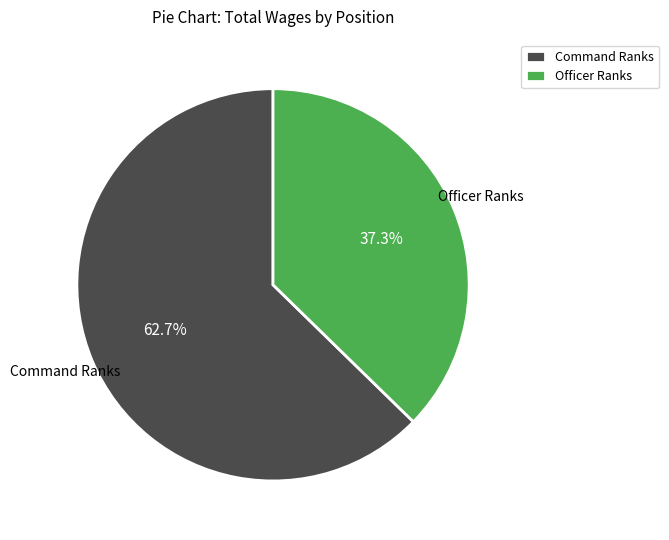

What is the ratio of the value at Command Ranks to the value at Officer Ranks?

1.7